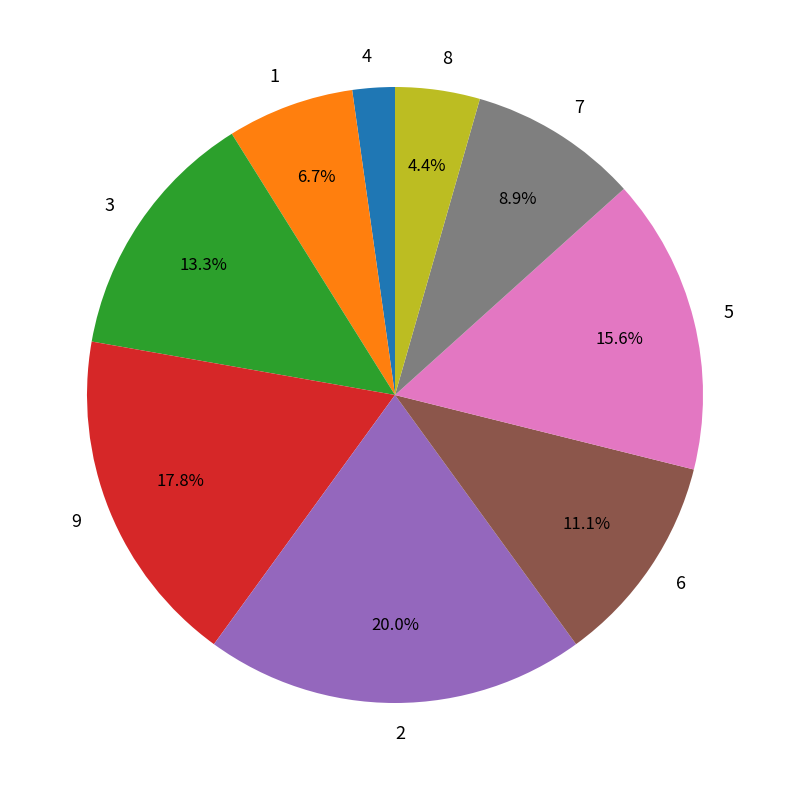

Is there any slice that represents more than half of the pie?

No